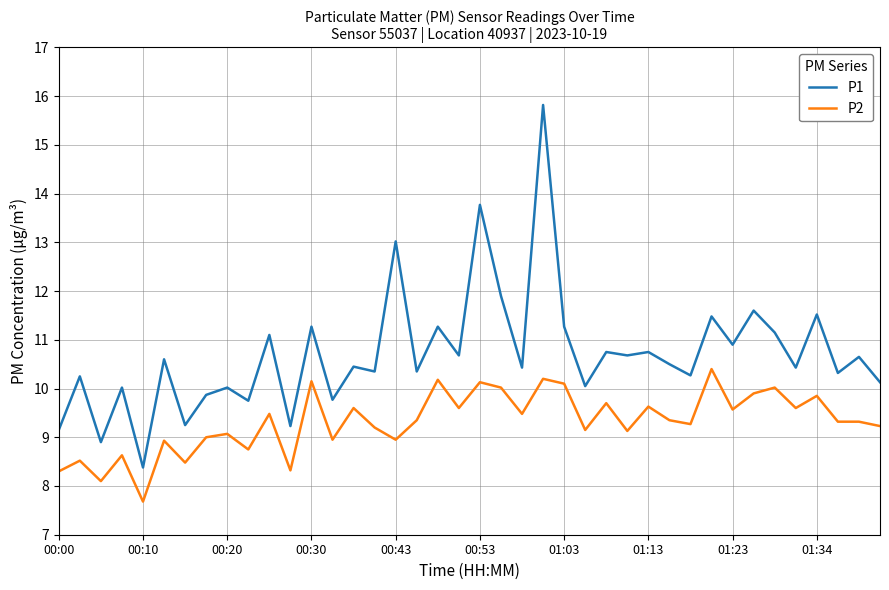

Rank the series by their average value, from lowest to highest.

P2, P1